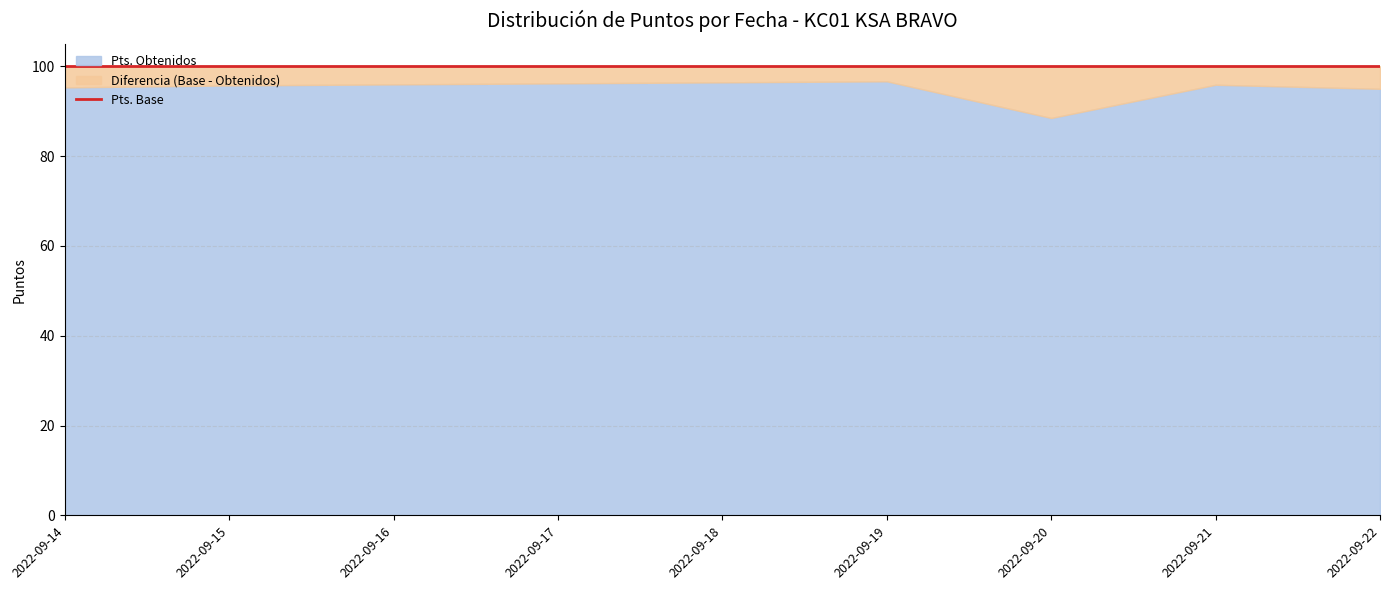

What is the difference between the second highest and second lowest values in the Pts. Obtenidos series?

2